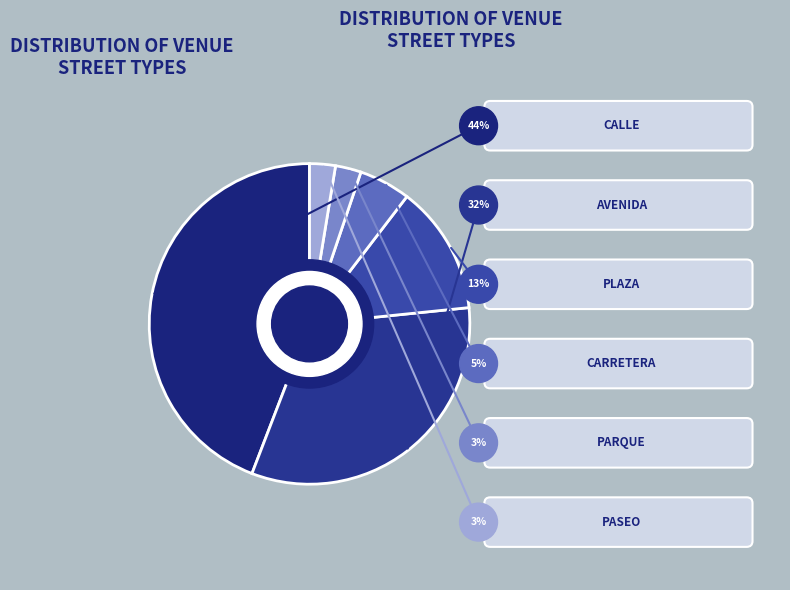

Count the number of slices in the pie.

6